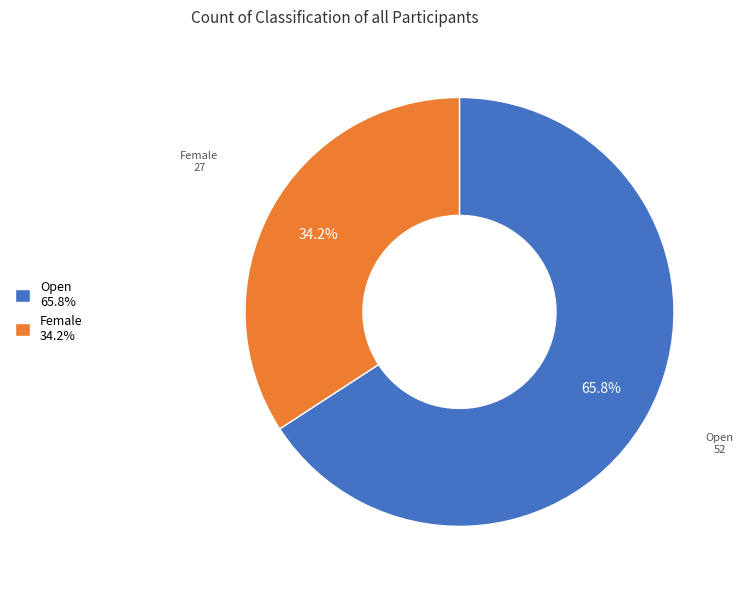

To the nearest percent, what percentage of the pie is Open?

66%